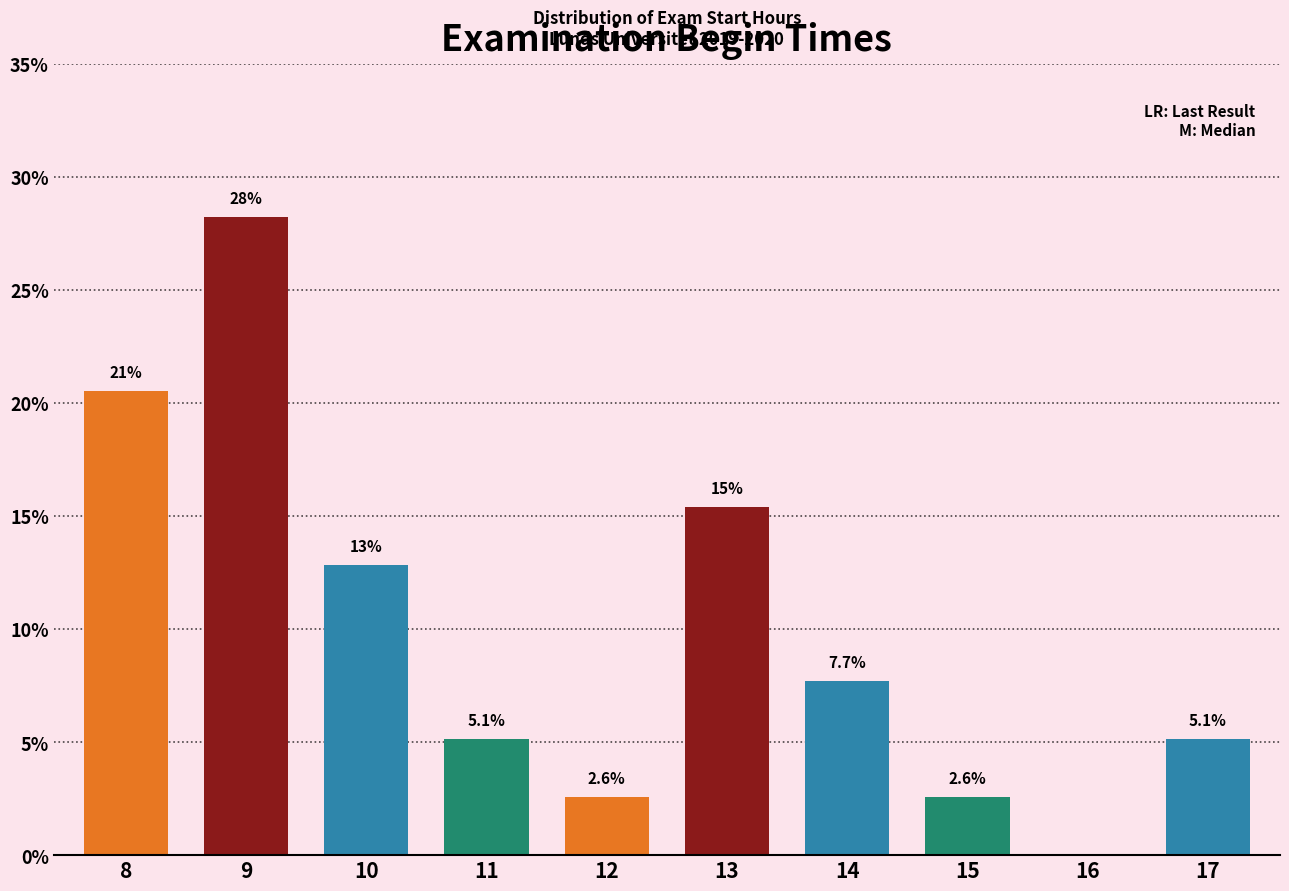

At which label is the value closest to 14?

10